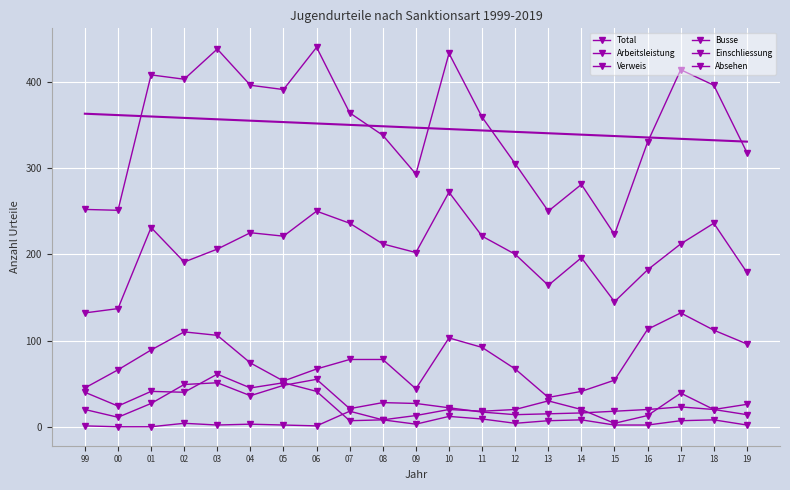

What is the label of the 10th point from the right?

10